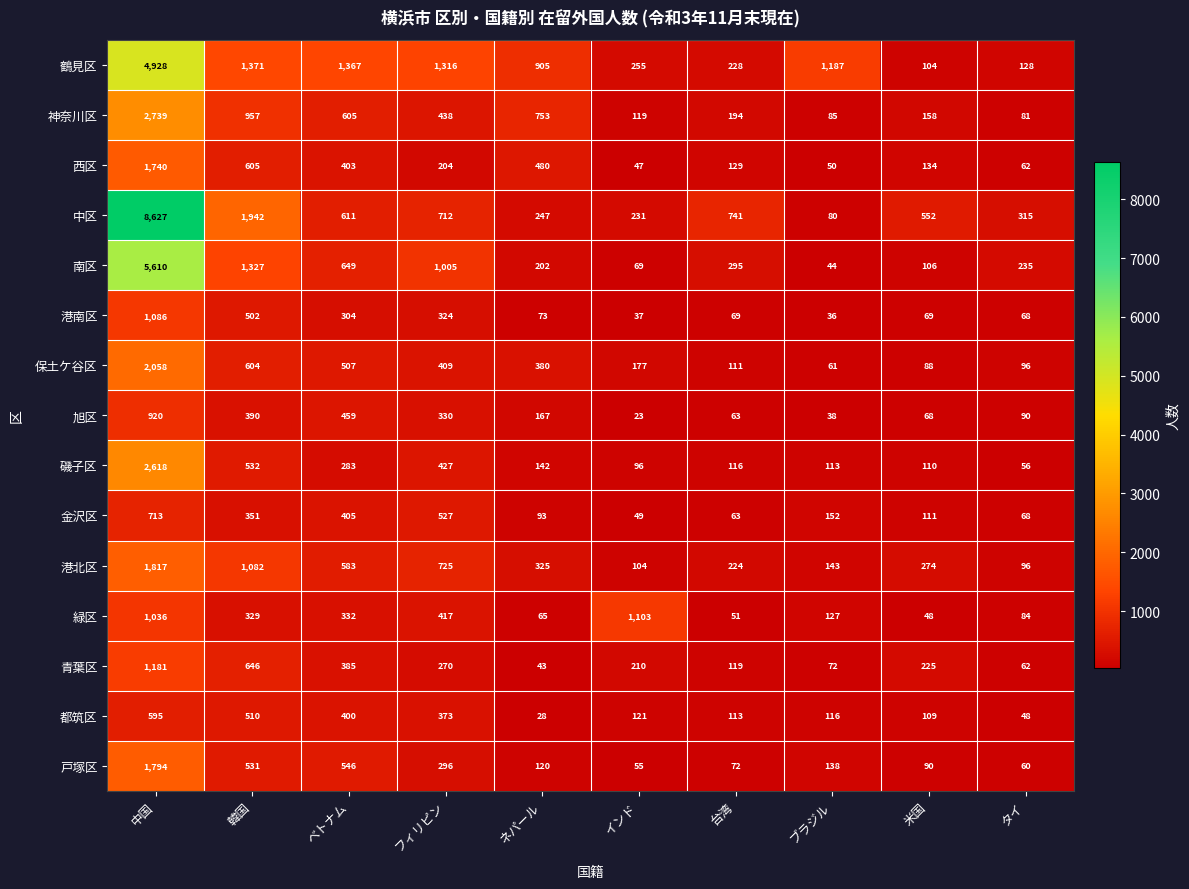

Which series has the largest total across all categories?

中区